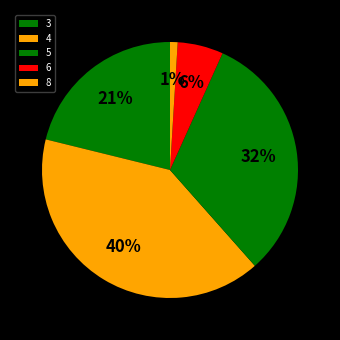

Is 6 the majority of the pie?

No